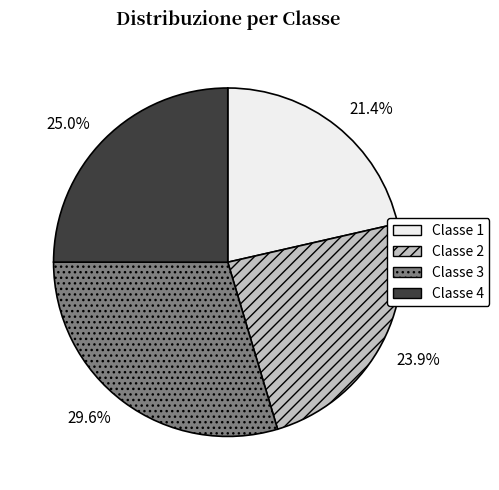

How many segments does this pie chart have?

4